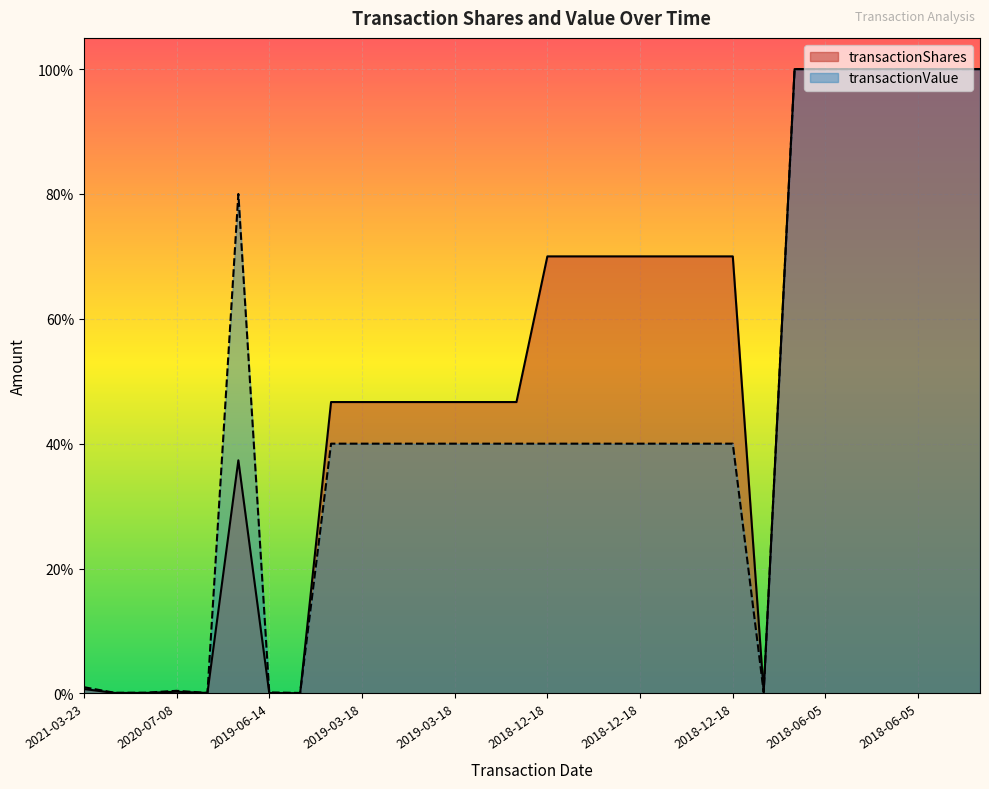

At how many categories does at least one series exceed 27?

22